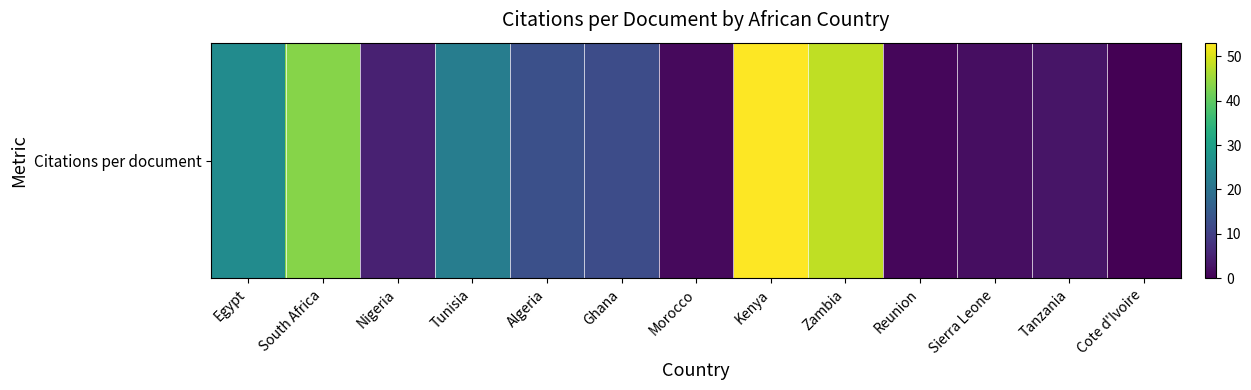

List the labels in order of value, largest first.

Kenya, Zambia, South Africa, Egypt, Tunisia, Algeria, Ghana, Nigeria, Tanzania, Sierra Leone, Morocco, Reunion, Cote d'Ivoire